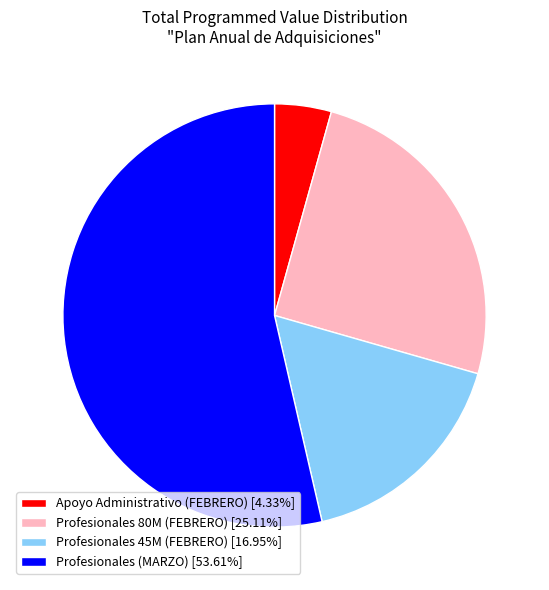

Is Profesionales 45M (FEBRERO) [16.95%] the majority of the pie?

No